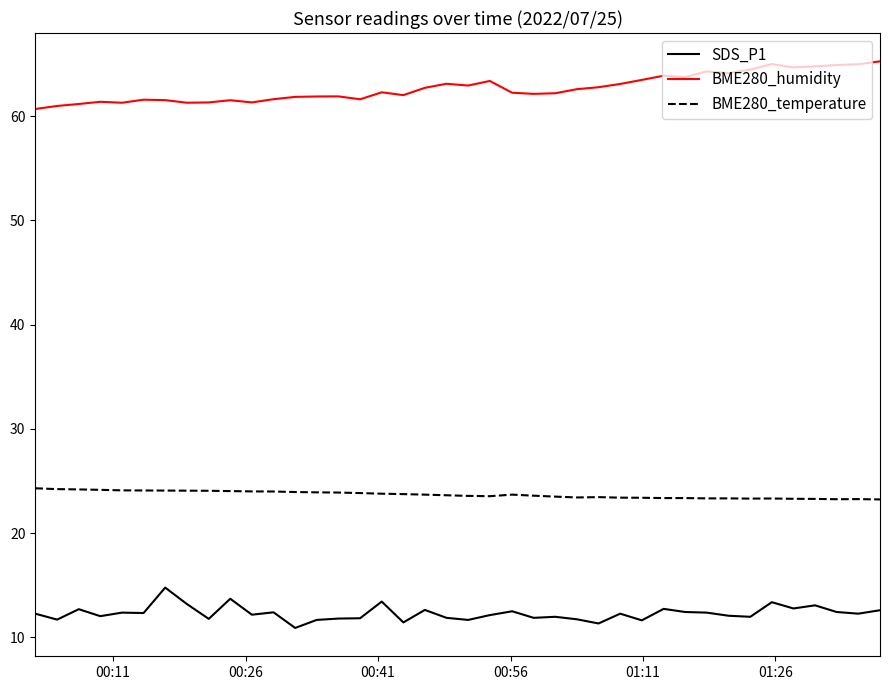

Which series has the widest spread of values?

BME280_humidity